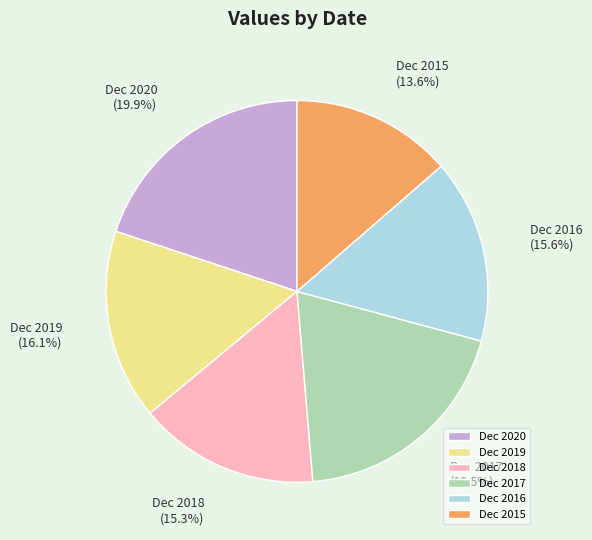

What is the ratio of the value at Dec 2018 to the value at Dec 2015?

1.1